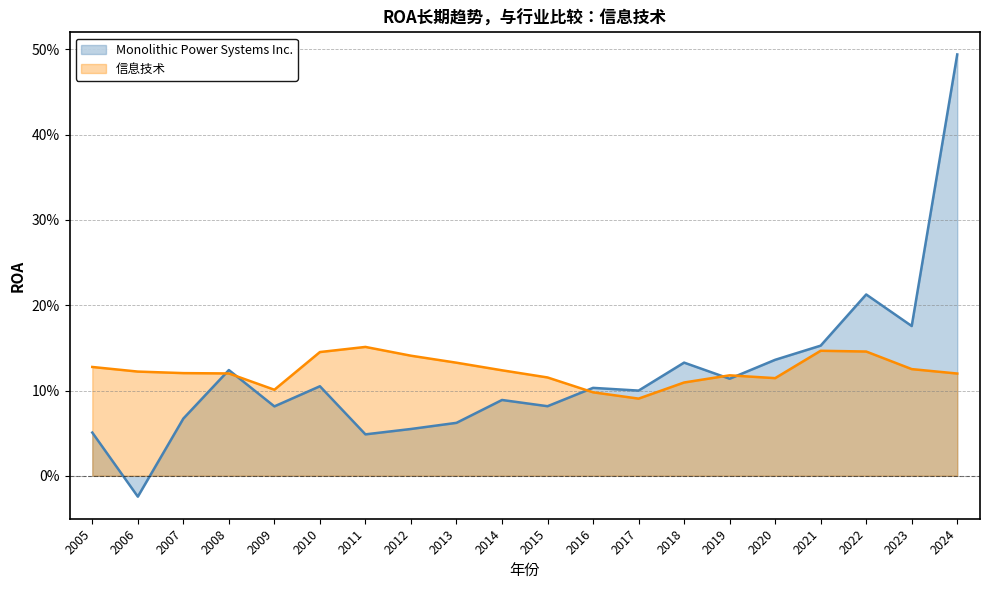

What is the value of the Monolithic Power Systems Inc. point at the 4th from the left?

0.1